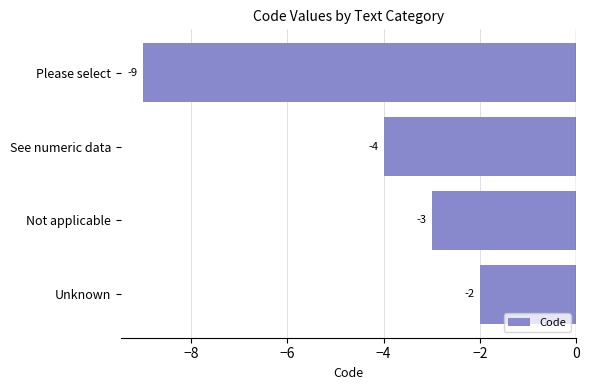

What is the change in value from Please select to See numeric data?

+5